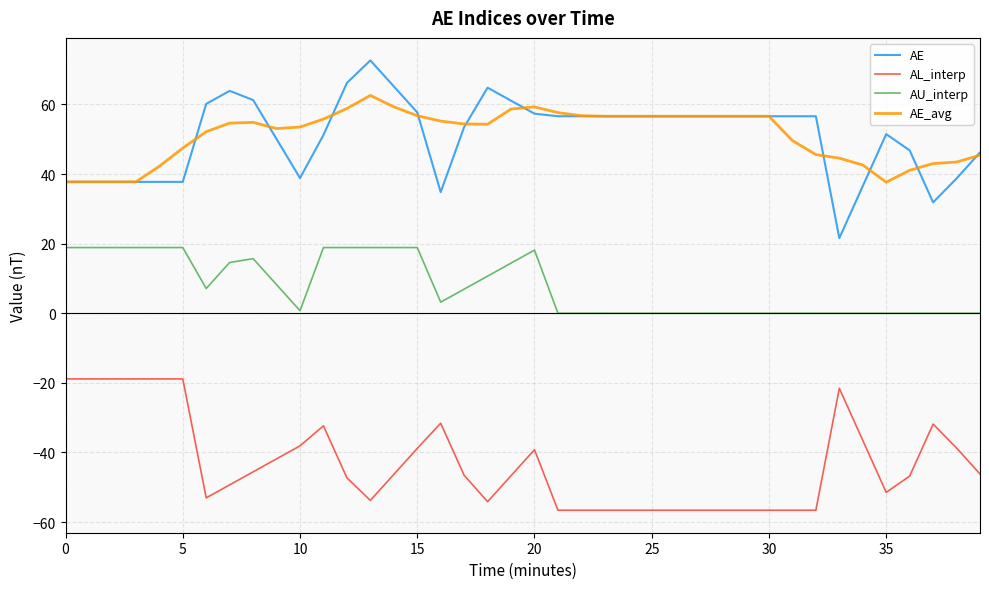

True or false: AE and AU_interp intersect in this chart.

False